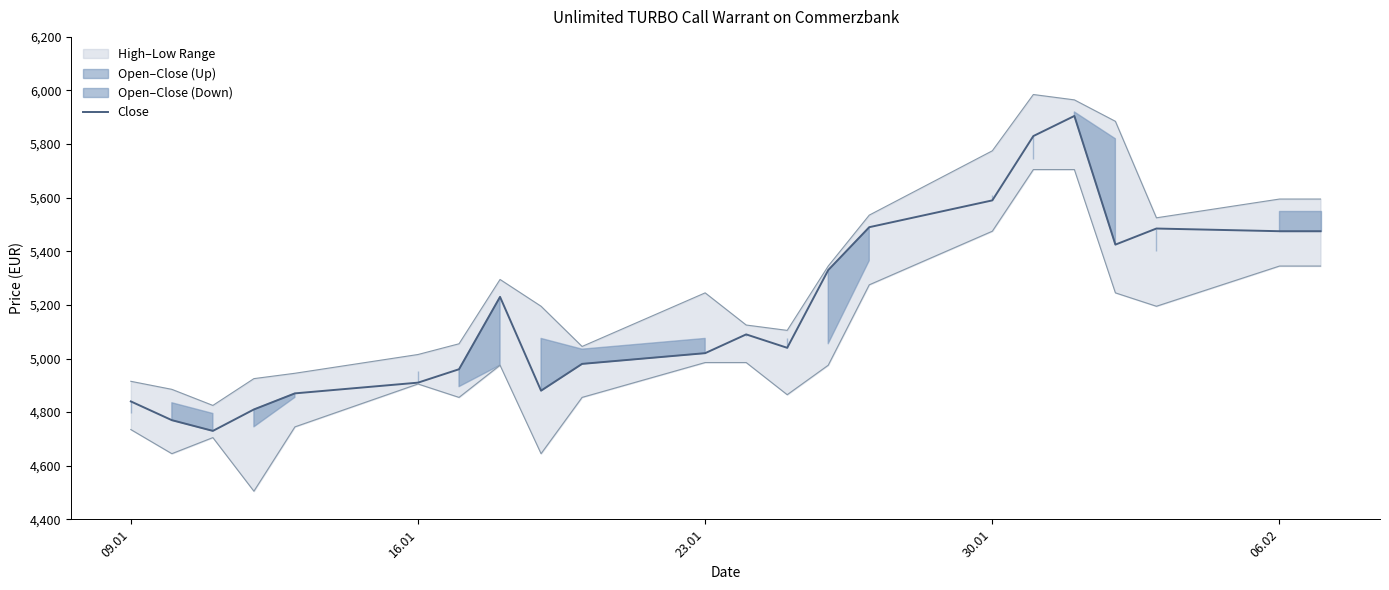

What is the minimum value for Close?

4730